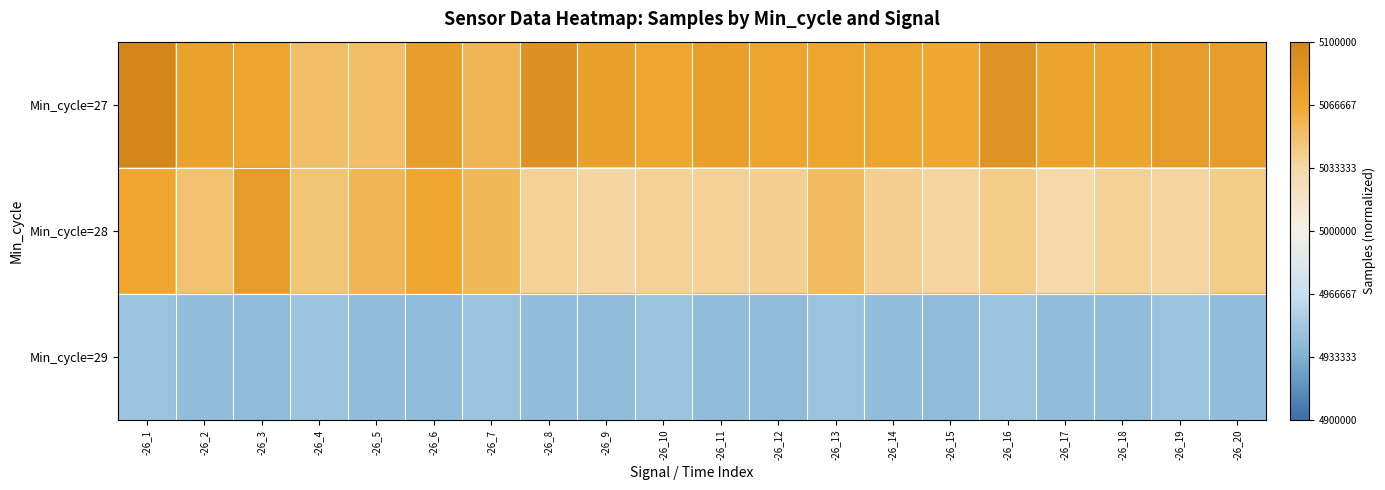

Between -26_6 and -26_18, which is larger?

-26_6